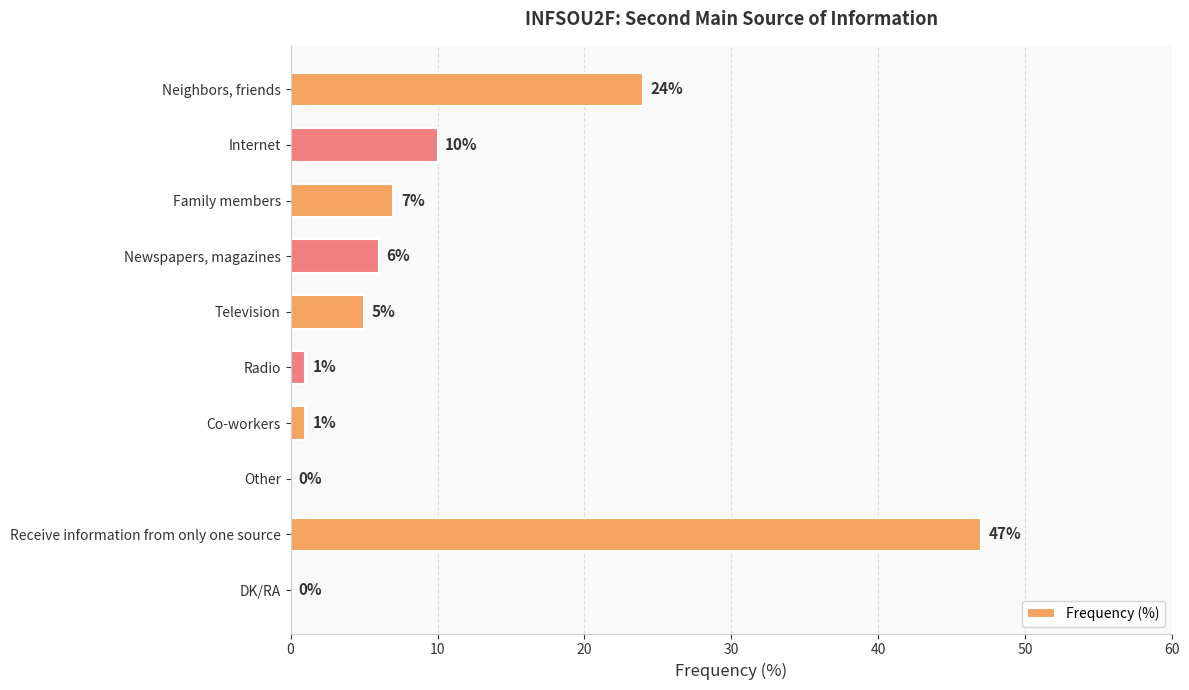

Reading top to bottom, what are all the values shown in this chart?

Neighbors, friends=24	Internet=10	Family members=7	Newspapers, magazines=6	Television=5	Radio=1	Co-workers=1	Other=0	Receive information from only one source=47	DK/RA=0